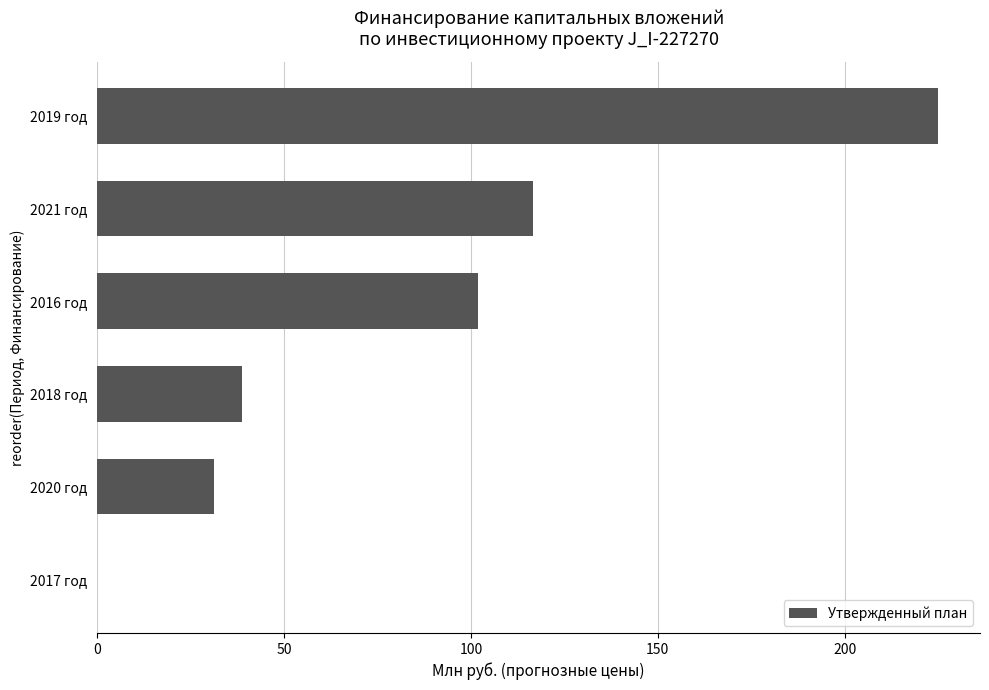

What is the change in value from 2020 год to 2016 год?

+70.8